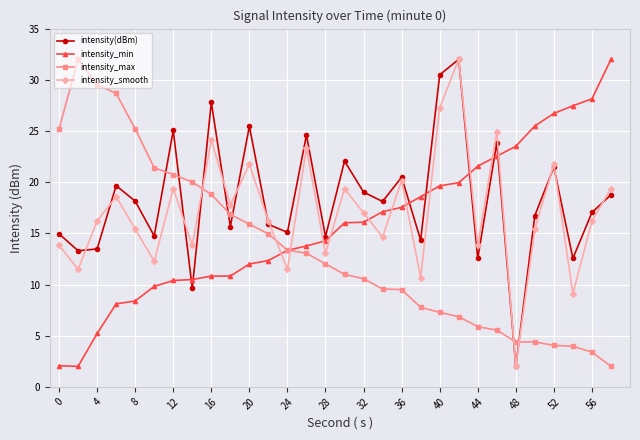

How many times do intensity_max and intensity_smooth cross each other?

5